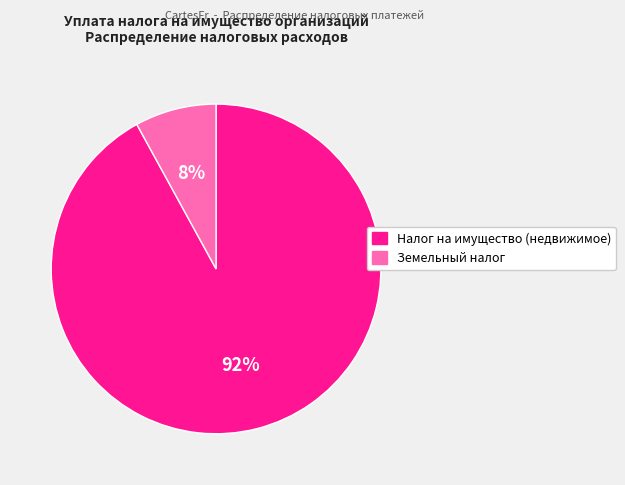

What percentage is the Налог на имущество (недвижимое) slice, to the nearest percent?

92%